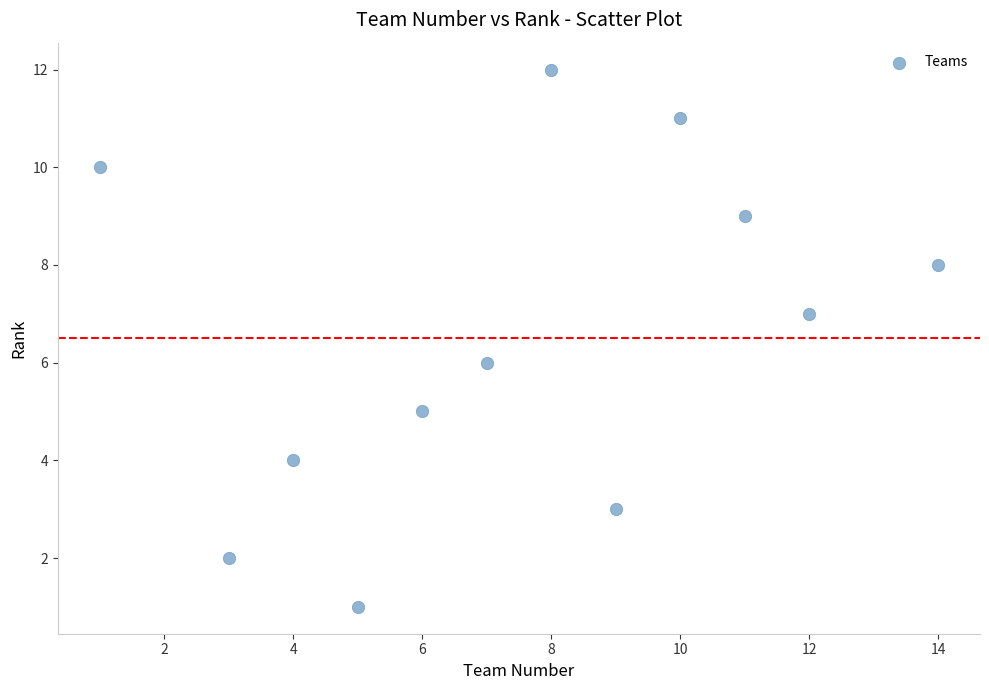

What is the average X value?

8